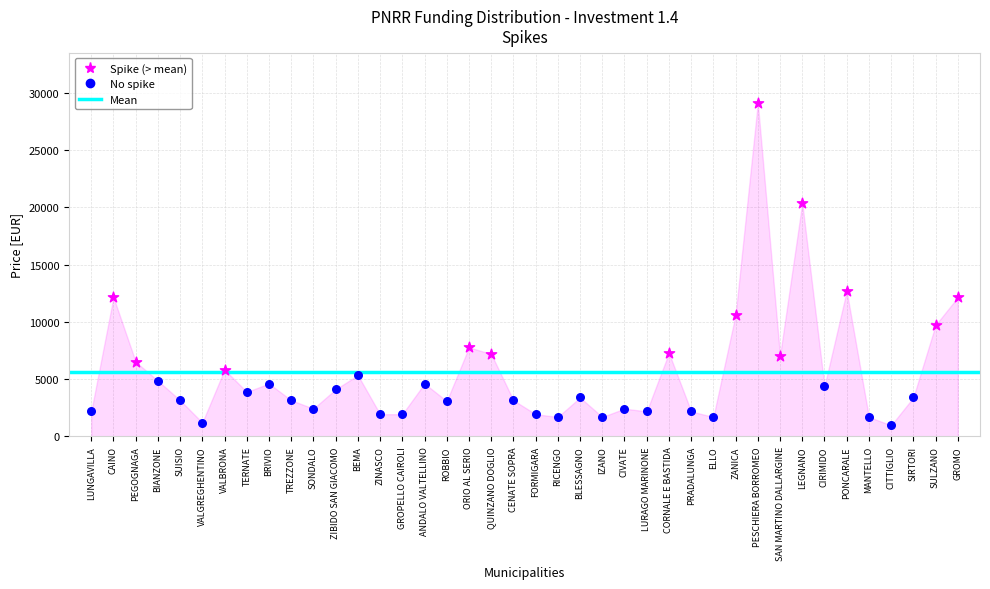

Which series contains the lowest Y value?

No spike